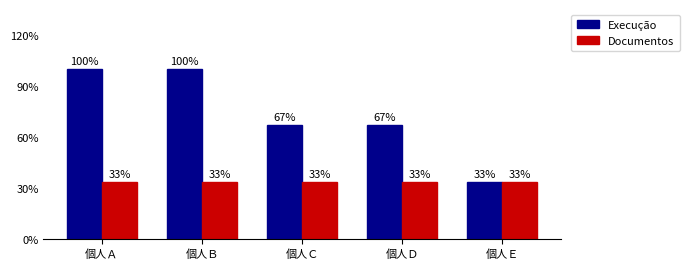

Which series changed the most between 個人Ｂ and 個人Ｄ?

Execução